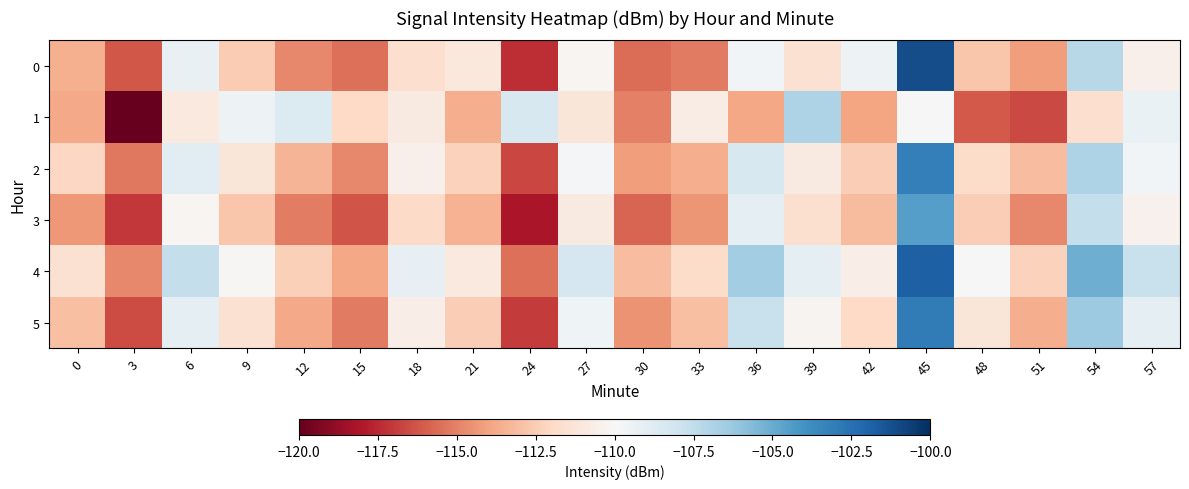

Reading right to left, transcribe all the data shown in this chart.

0: 57=-110.5	54=-107.2	51=-114.2	48=-112.8	45=-101.1	42=-109.5	39=-111.5	36=-109.7	33=-115.2	30=-115.6	27=-110.2	24=-117.4	21=-111.0	18=-111.7	15=-115.5	12=-114.8	9=-112.5	6=-109.3	3=-116.2	0=-113.6
1: 57=-109.4	54=-111.7	51=-116.6	48=-116.1	45=-110.0	42=-113.9	39=-106.9	36=-113.9	33=-110.8	30=-115.1	27=-111.2	24=-108.4	21=-113.7	18=-110.9	15=-112.0	12=-108.7	9=-109.5	6=-111.0	3=-120.0	0=-113.8
2: 57=-109.7	54=-106.9	51=-113.1	48=-111.8	45=-103.2	42=-112.5	39=-110.9	36=-108.4	33=-113.6	30=-114.2	27=-109.8	24=-116.7	21=-112.3	18=-110.5	15=-114.8	12=-113.4	9=-111.2	6=-108.9	3=-115.3	0=-112.1
3: 57=-110.4	54=-107.6	51=-114.8	48=-112.5	45=-104.5	42=-113.2	39=-111.6	36=-109.1	33=-114.4	30=-115.8	27=-110.9	24=-118.2	21=-113.5	18=-111.9	15=-116.3	12=-115.1	9=-112.8	6=-110.2	3=-117.1	0=-114.3
4: 57=-107.8	54=-105.1	51=-112.3	48=-110.0	45=-101.8	42=-110.7	39=-109.0	36=-106.5	33=-111.8	30=-113.1	27=-108.3	24=-115.5	21=-111.0	18=-109.2	15=-113.9	12=-112.4	9=-110.1	6=-107.6	3=-114.8	0=-111.5
5: 57=-109.1	54=-106.4	51=-113.6	48=-111.2	45=-103.0	42=-112.0	39=-110.3	36=-107.8	33=-113.0	30=-114.5	27=-109.6	24=-117.0	21=-112.5	18=-110.7	15=-115.2	12=-113.8	9=-111.5	6=-109.0	3=-116.5	0=-113.0